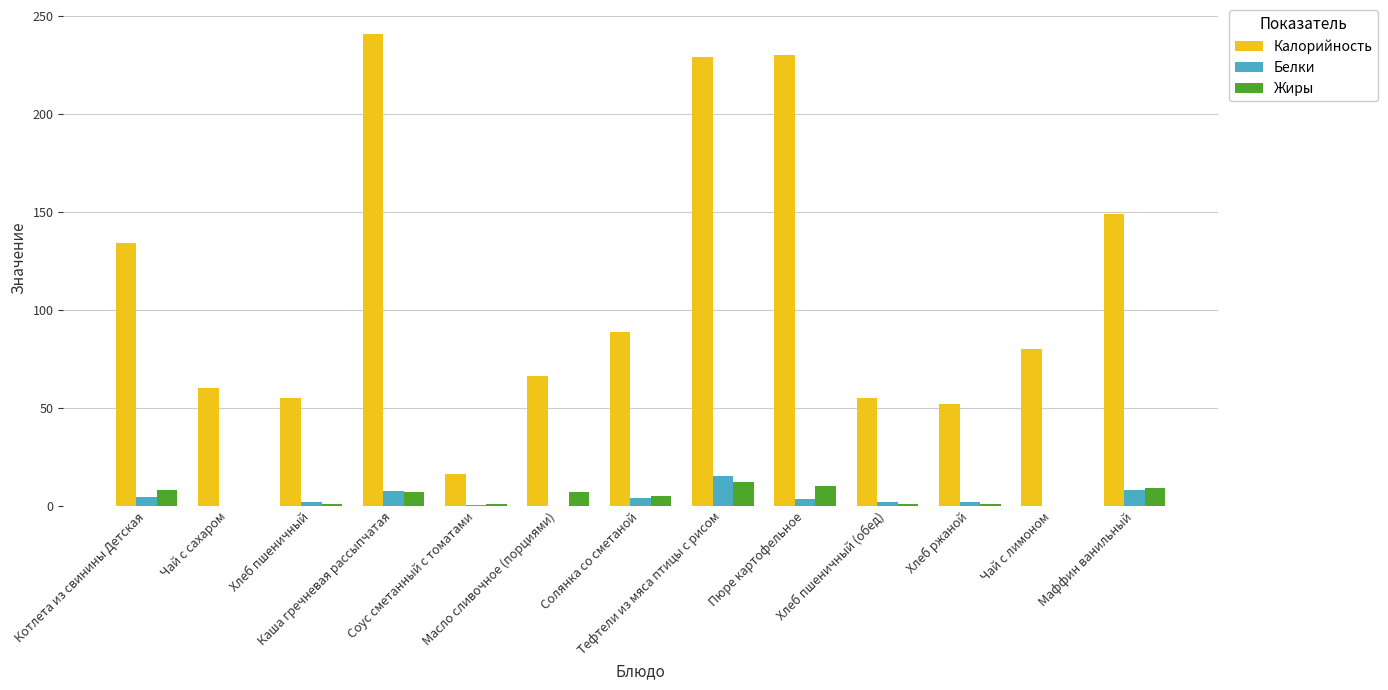

Count the number of categories in the chart.

13